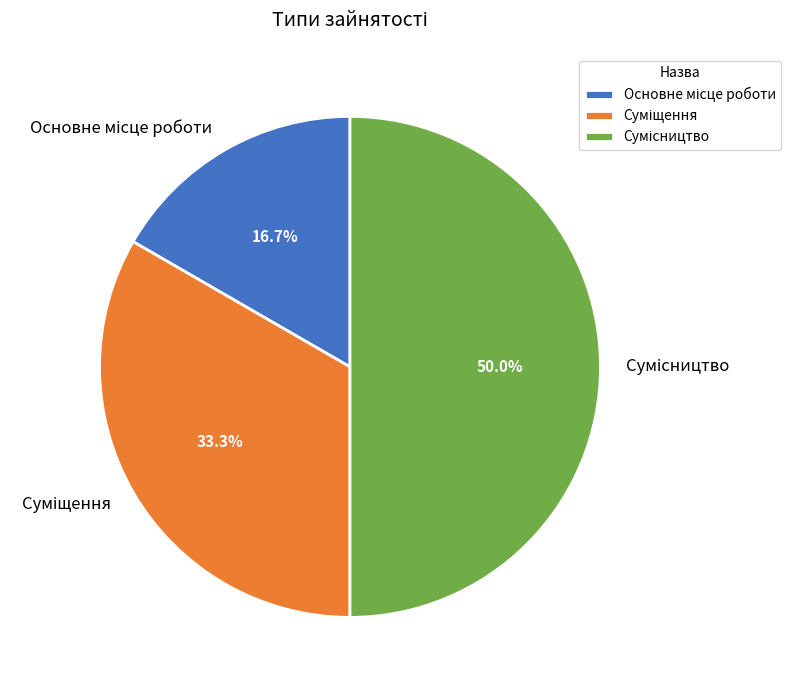

How many slices are in this pie chart?

3